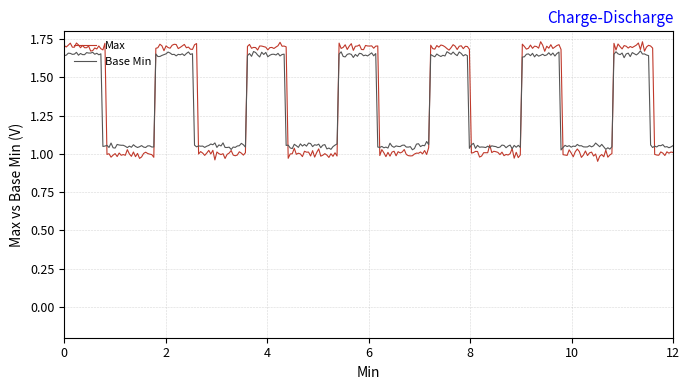

Which series has the largest range (max minus min)?

Max